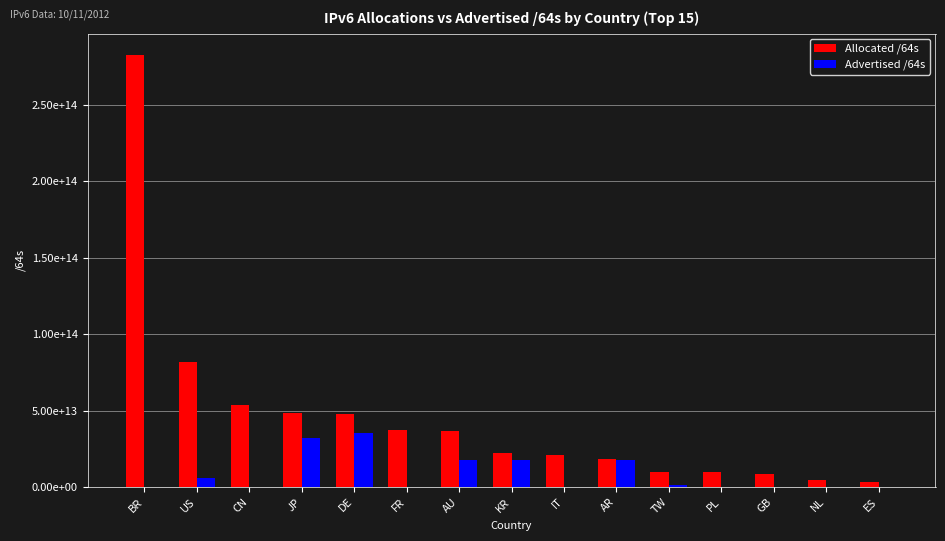

Does the chart contain stacked bars?

No